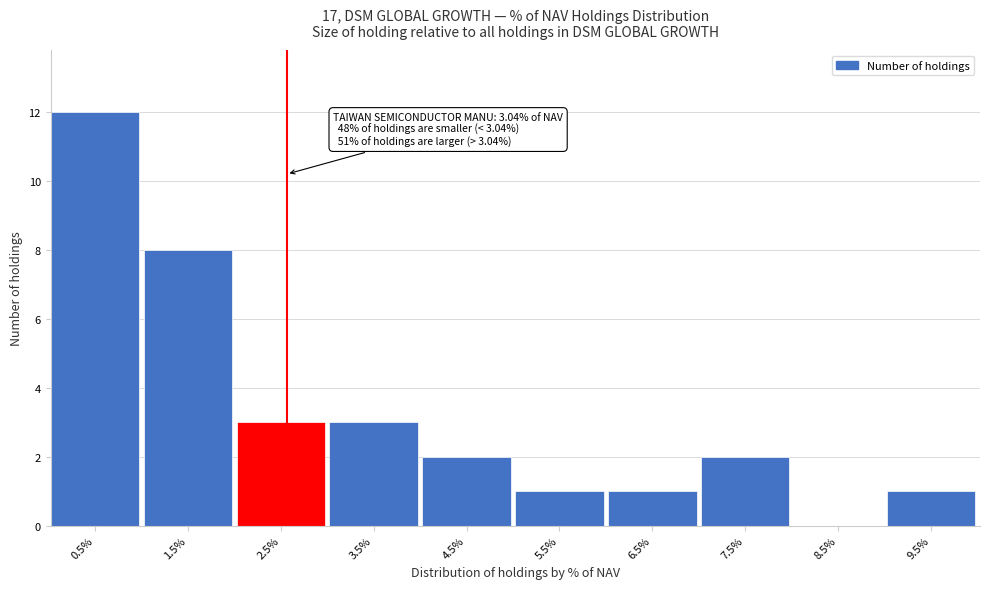

Reading left to right, transcribe all the data shown in this chart.

0.5%=12	1.5%=8	2.5%=3	3.5%=3	4.5%=2	5.5%=1	6.5%=1	7.5%=2	8.5%=0	9.5%=1